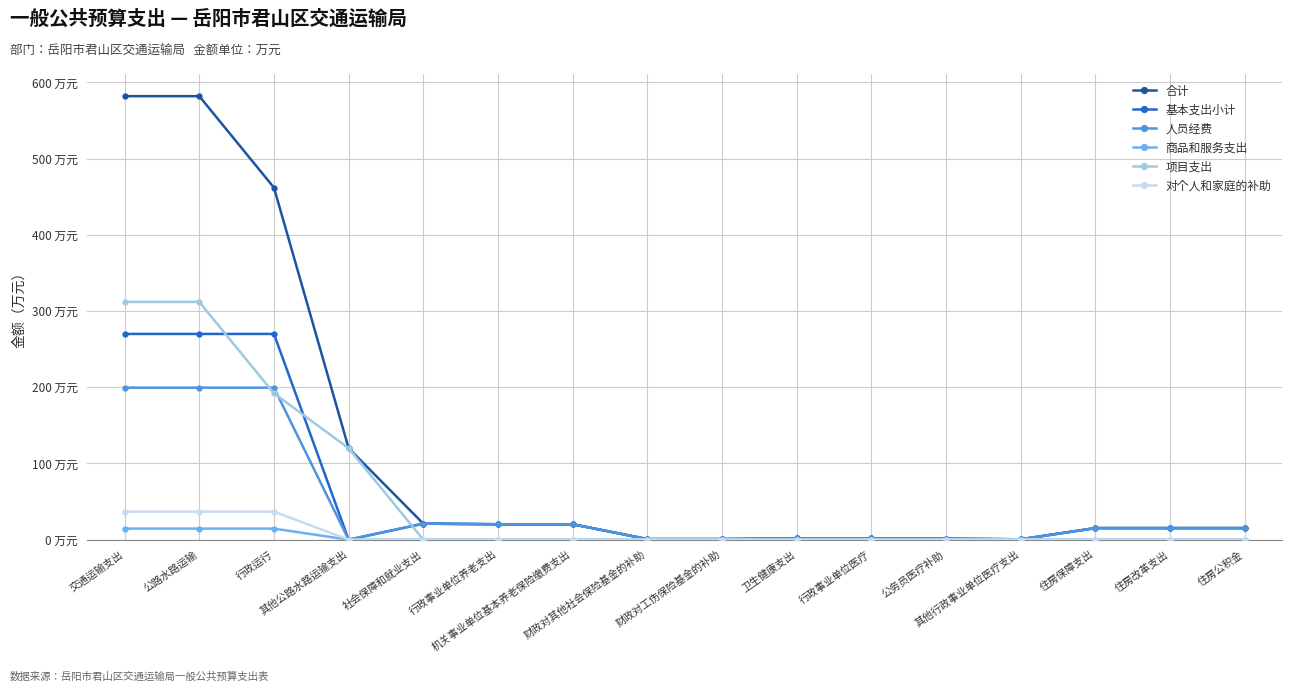

Between 住房公积金 and 财政对工伤保险基金的补助, which is larger?

住房公积金